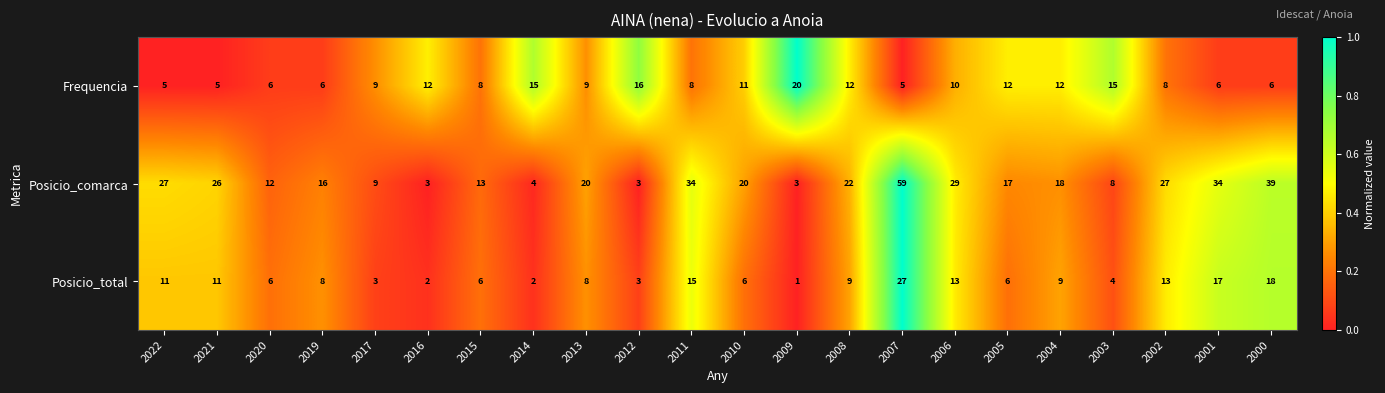

Which series has the largest total across all categories?

Posicio_comarca